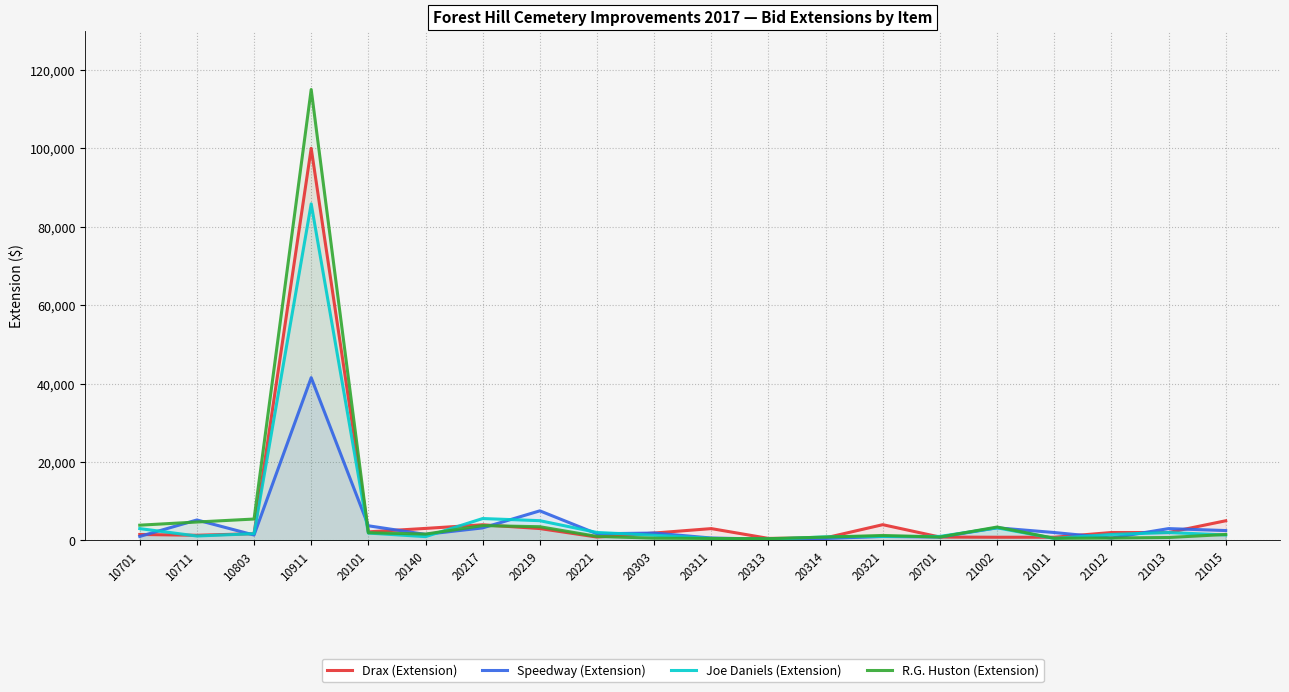

Where is the first local maximum for Joe Daniels (Extension)?

10911